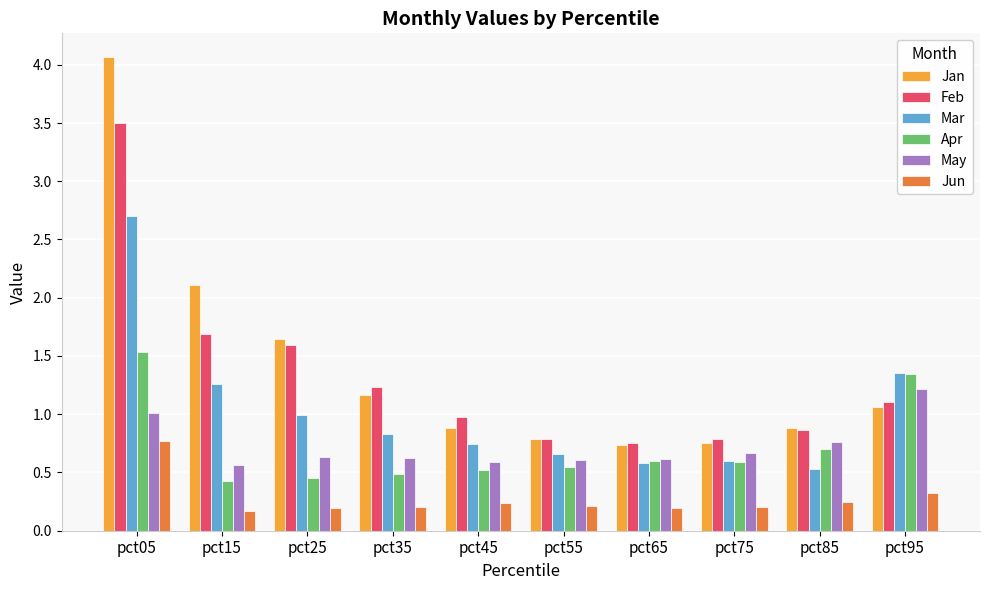

What is the maximum value shown in the chart?

4.1